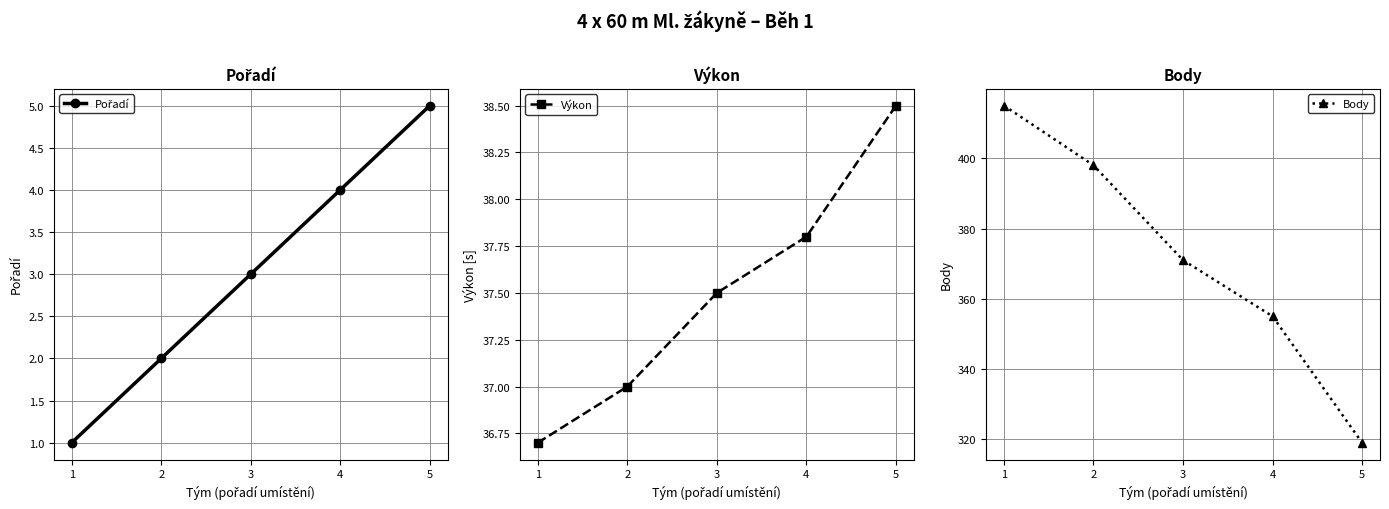

Between 2 and 4, which series saw the biggest shift?

Body